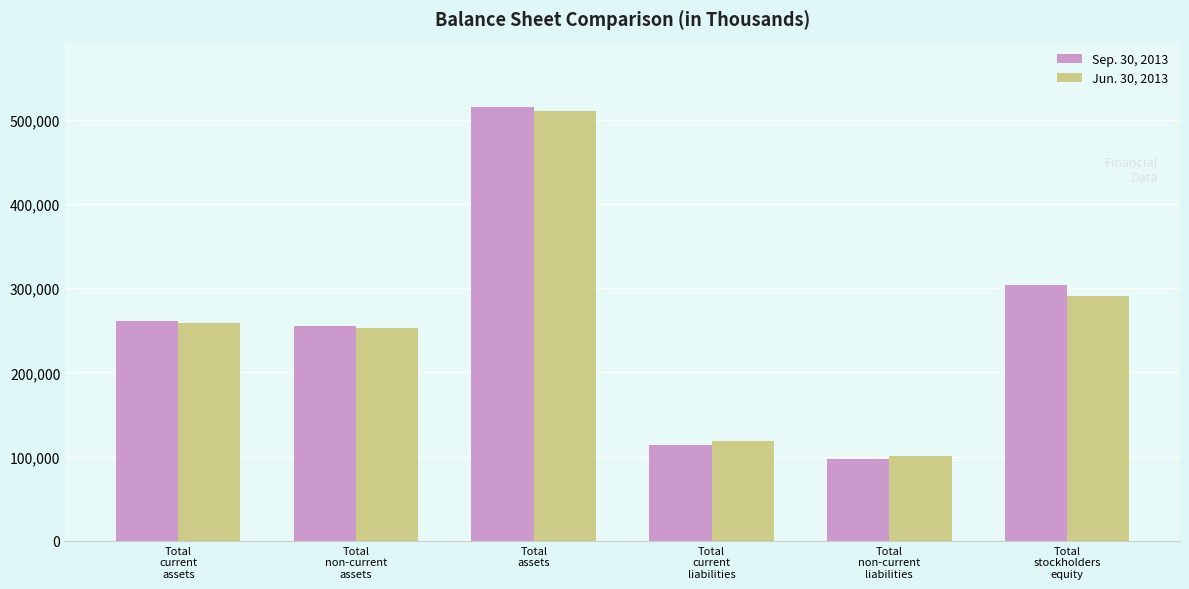

Reading right to left, what are all the values shown in this chart?

Sep. 30, 2013: 304256	97545	113693	515494	254760	260734
Jun. 30, 2013: 290988	101112	118473	510573	252272	258301